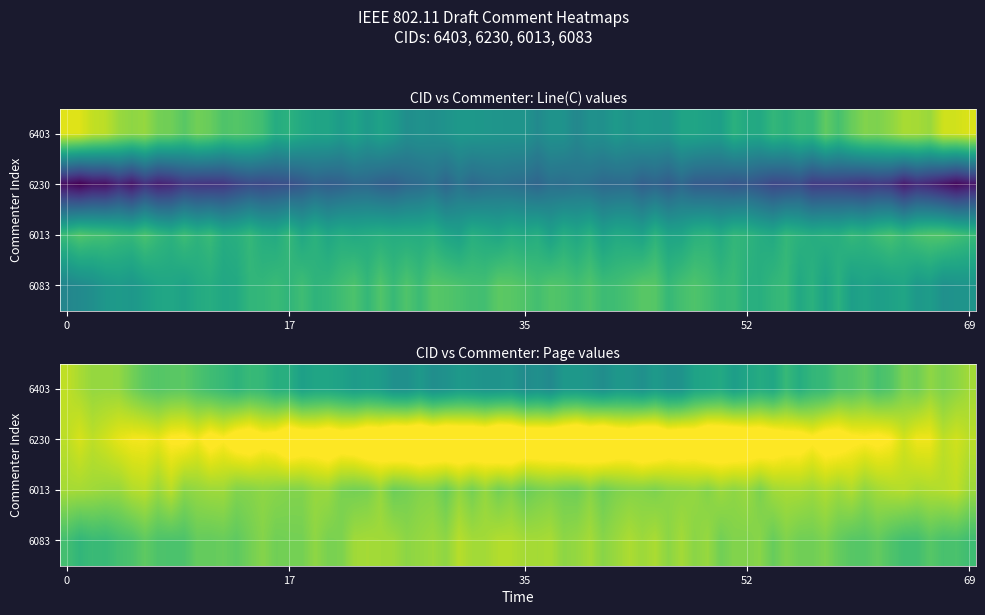

Reading left to right, what are all the values shown in this chart?

line_values: 53	1	39	27
page_values: 48	49	49	37